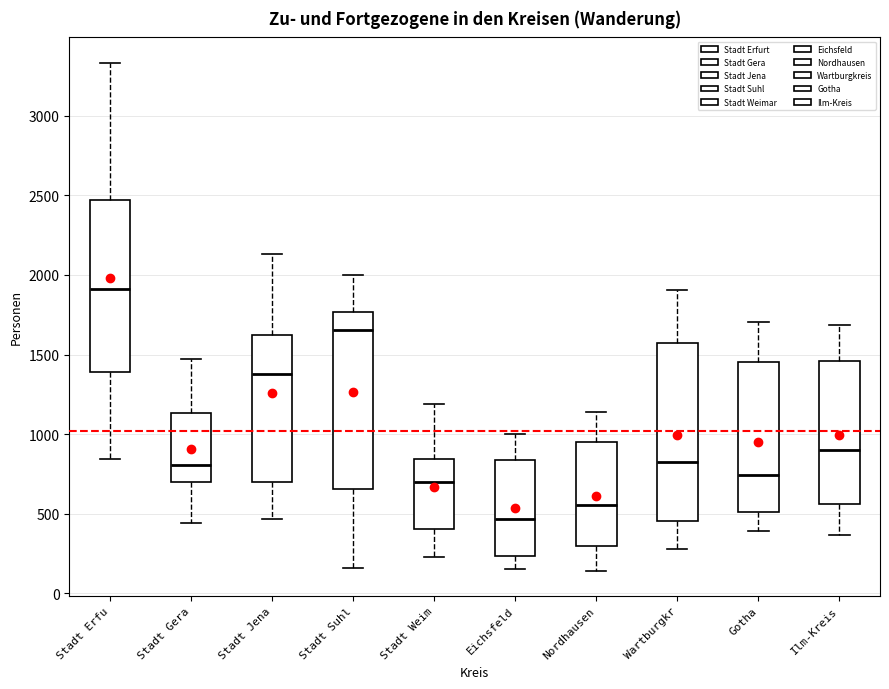

Which box has the highest median line?

Stadt Erfu